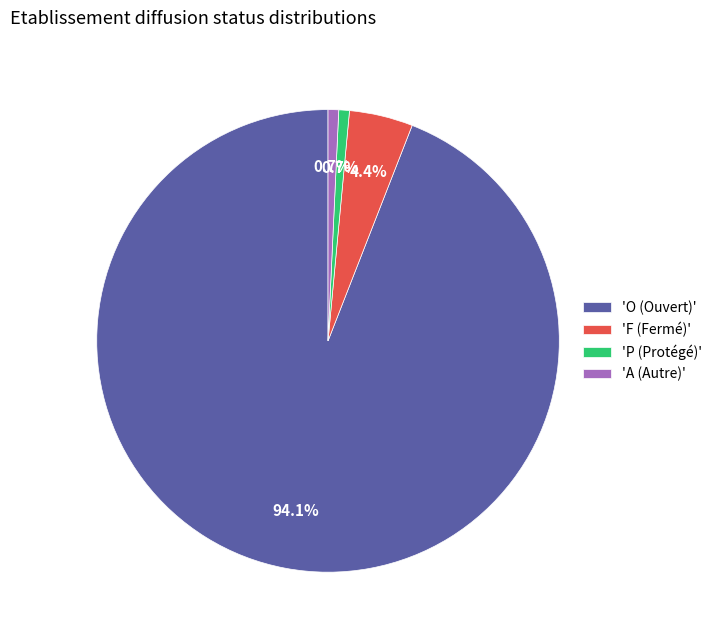

What is the majority slice?

'O (Ouvert)'